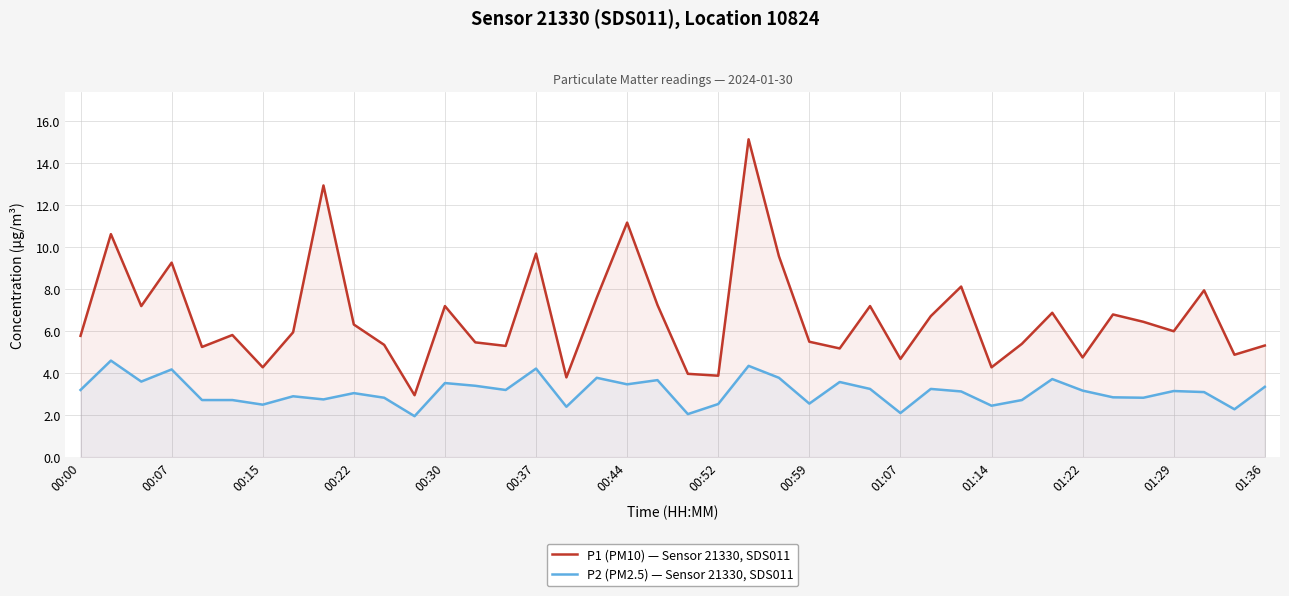

Which series has the largest range (max minus min)?

P1 (PM10) — Sensor 21330, SDS011